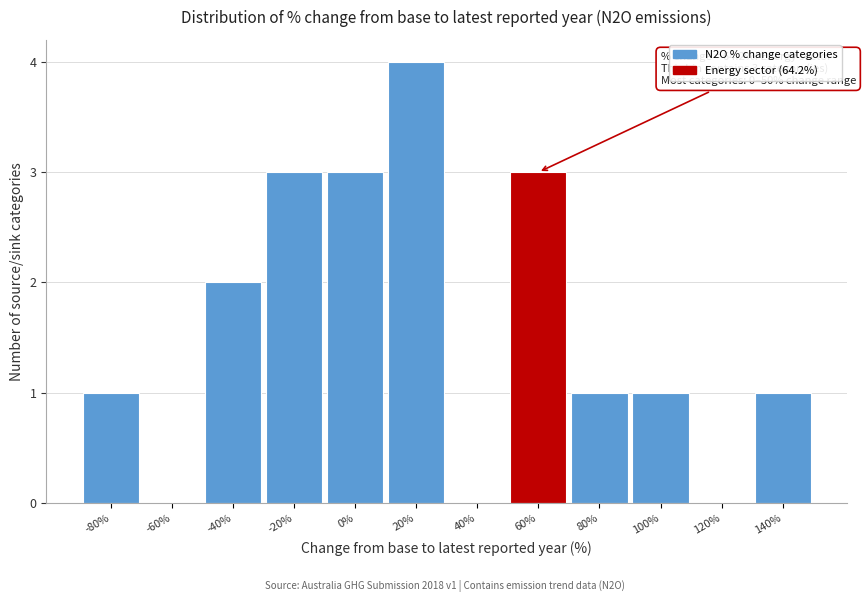

Reading right to left, extract all data points from this chart.

140%=1	120%=0	100%=1	80%=1	60%=3	40%=0	20%=4	0%=3	-20%=3	-40%=2	-60%=0	-80%=1